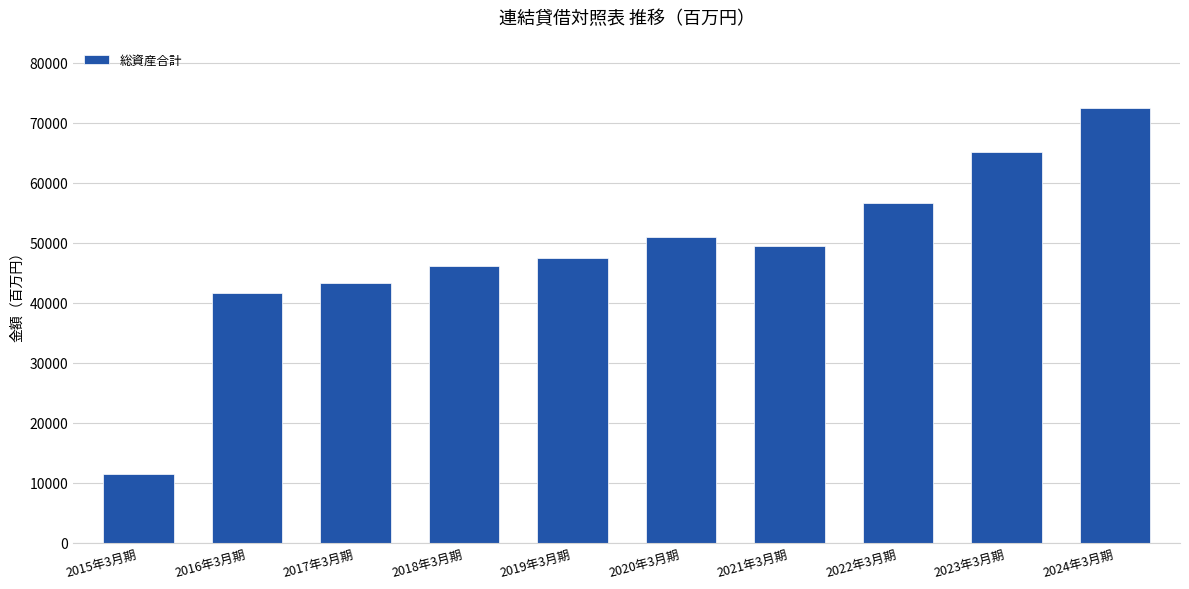

Which label corresponds to the largest value in the chart?

2024年3月期